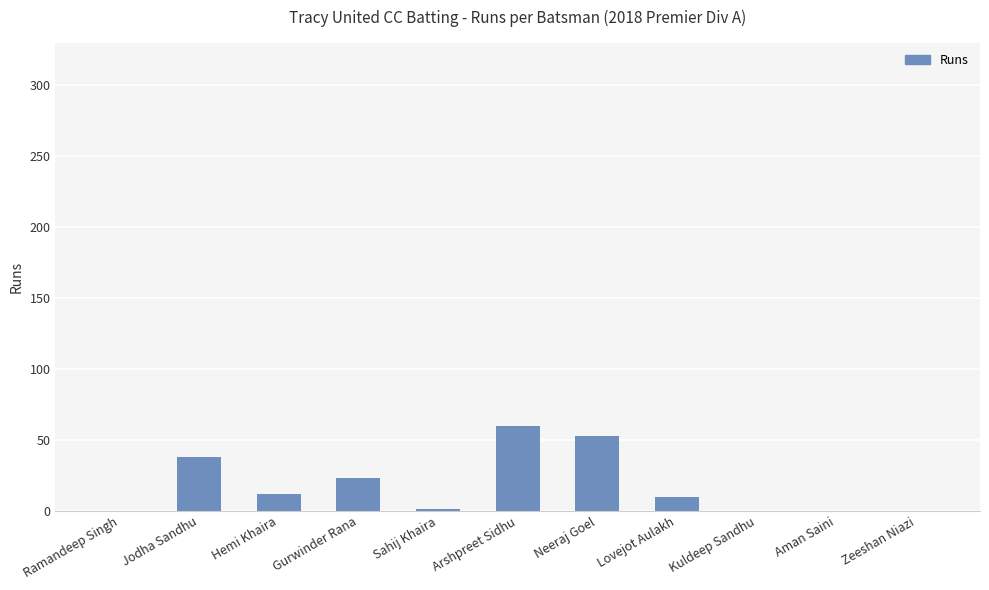

What is the change in value from Hemi Khaira to Kuldeep Sandhu?

-12